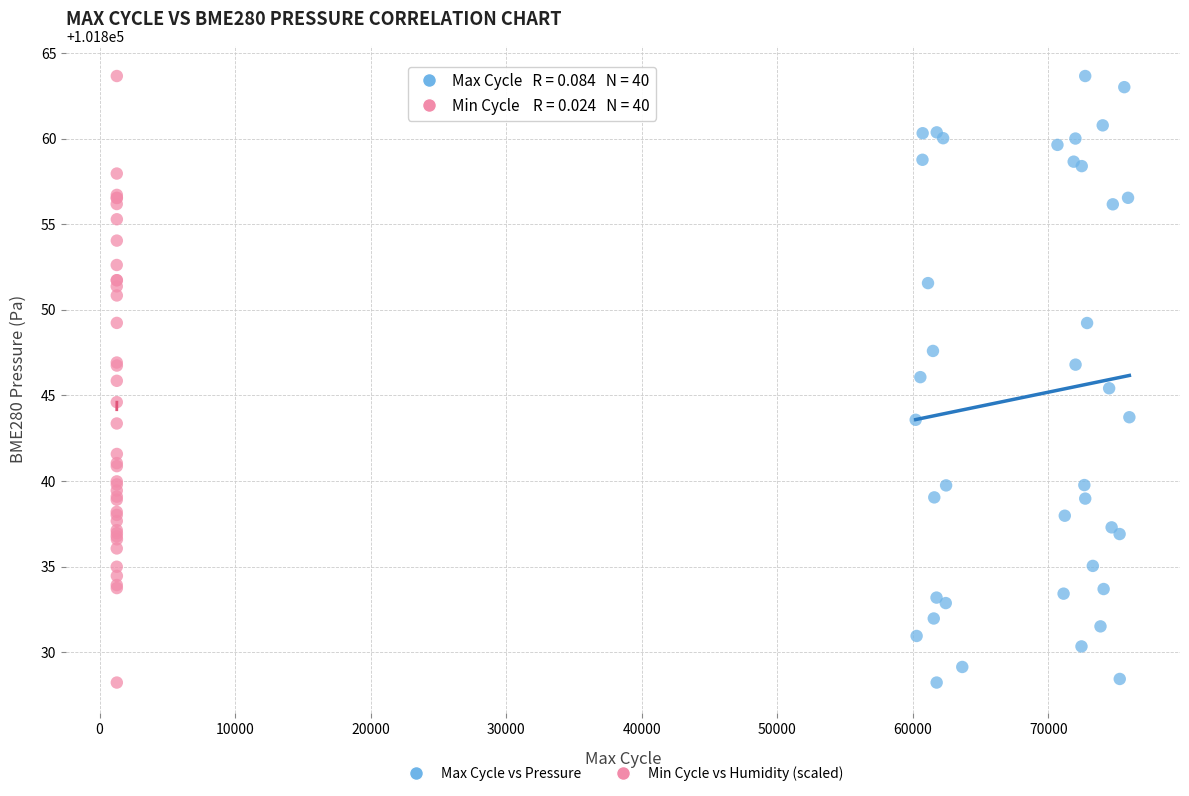

What are all the series names shown in the legend?

Max Cycle vs Pressure, Min Cycle vs Humidity (scaled)